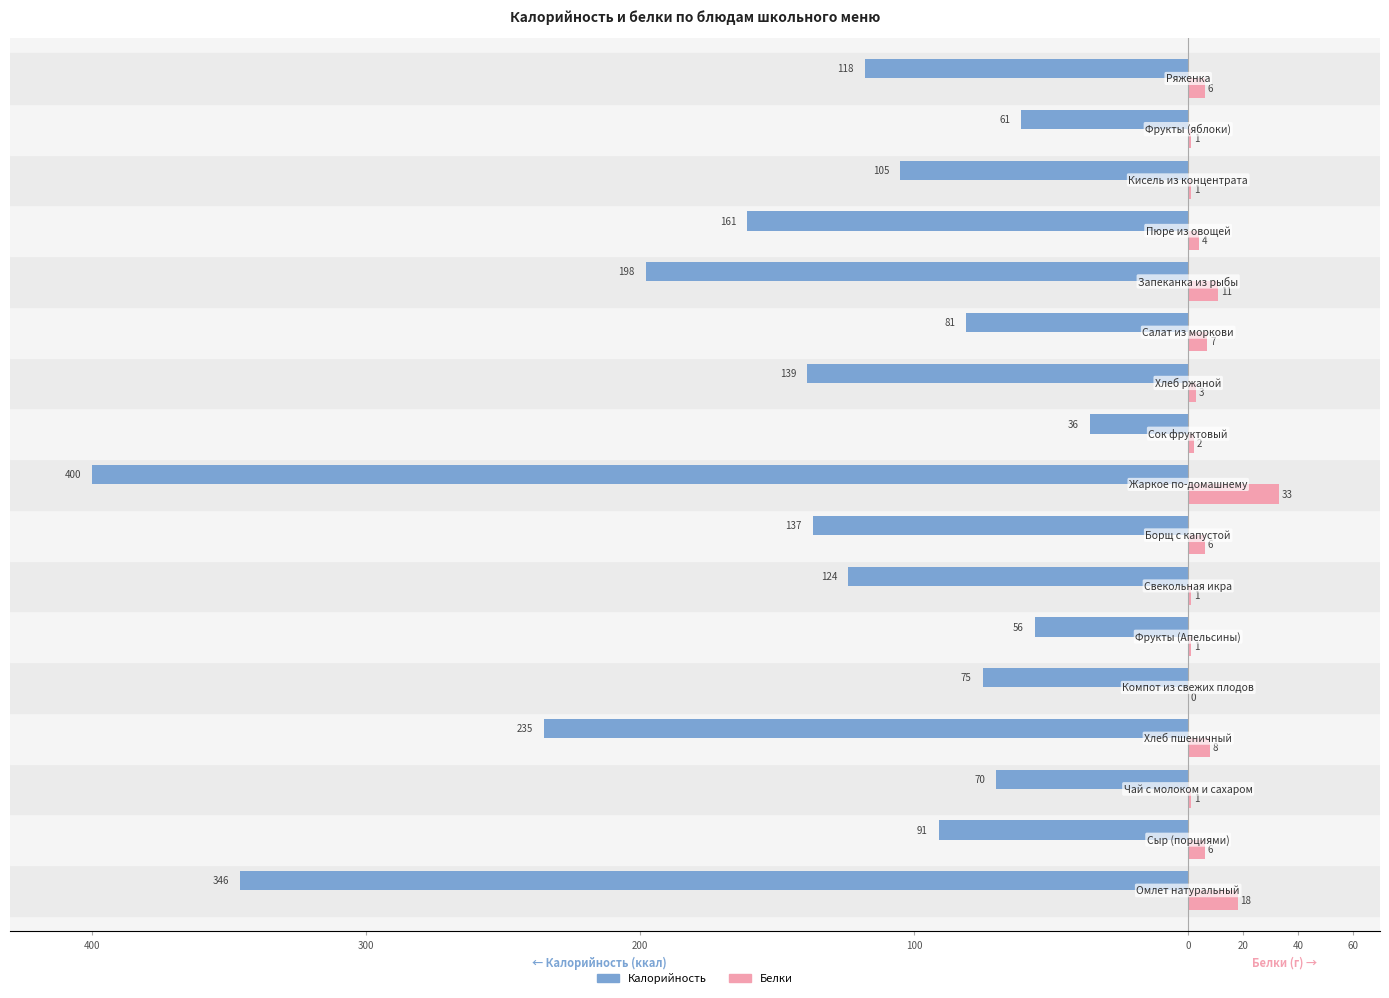

What are all the series names shown in the legend?

Калорийность, Белки